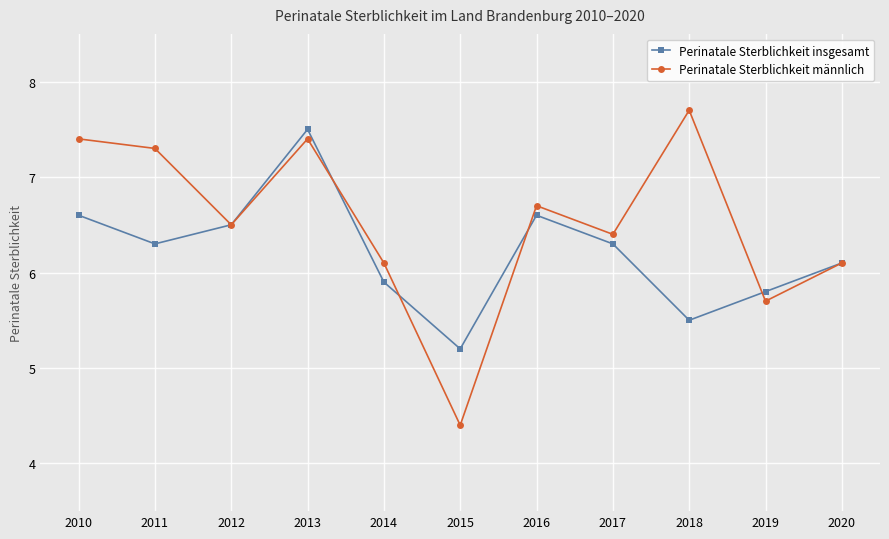

What is the highest value of the Perinatale Sterblichkeit insgesamt series?

7.5